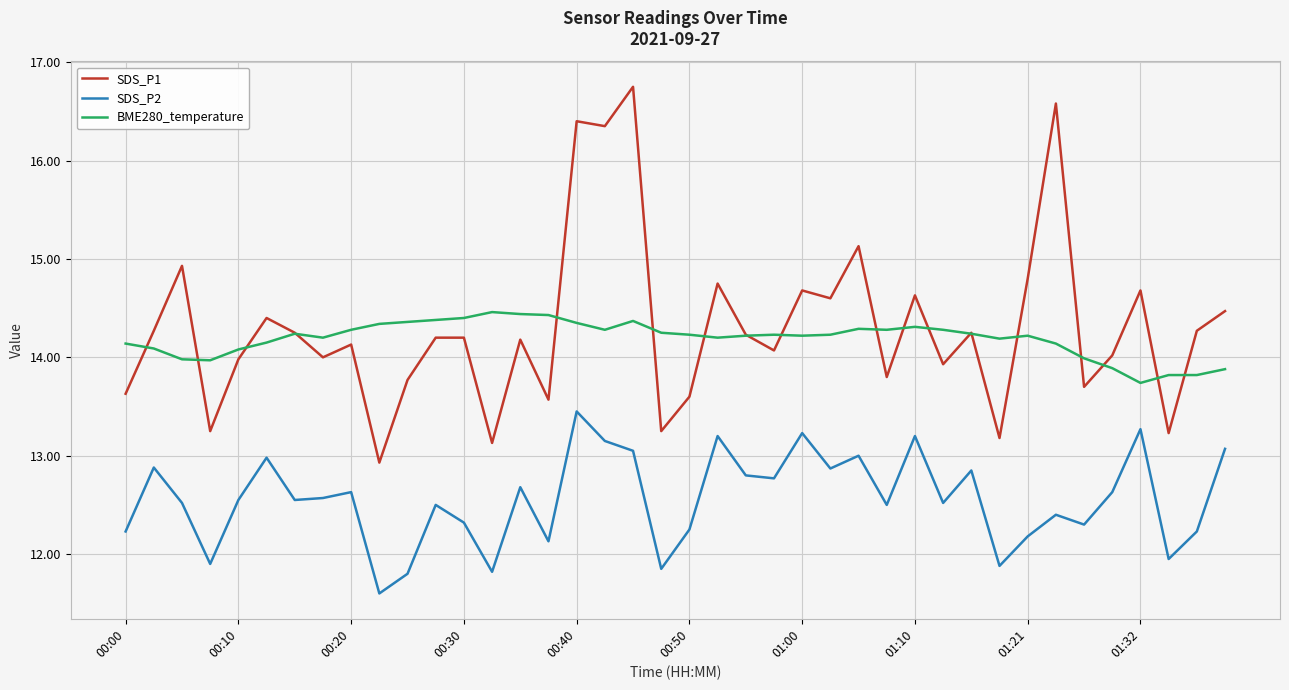

Which series has the widest spread of values?

SDS_P1